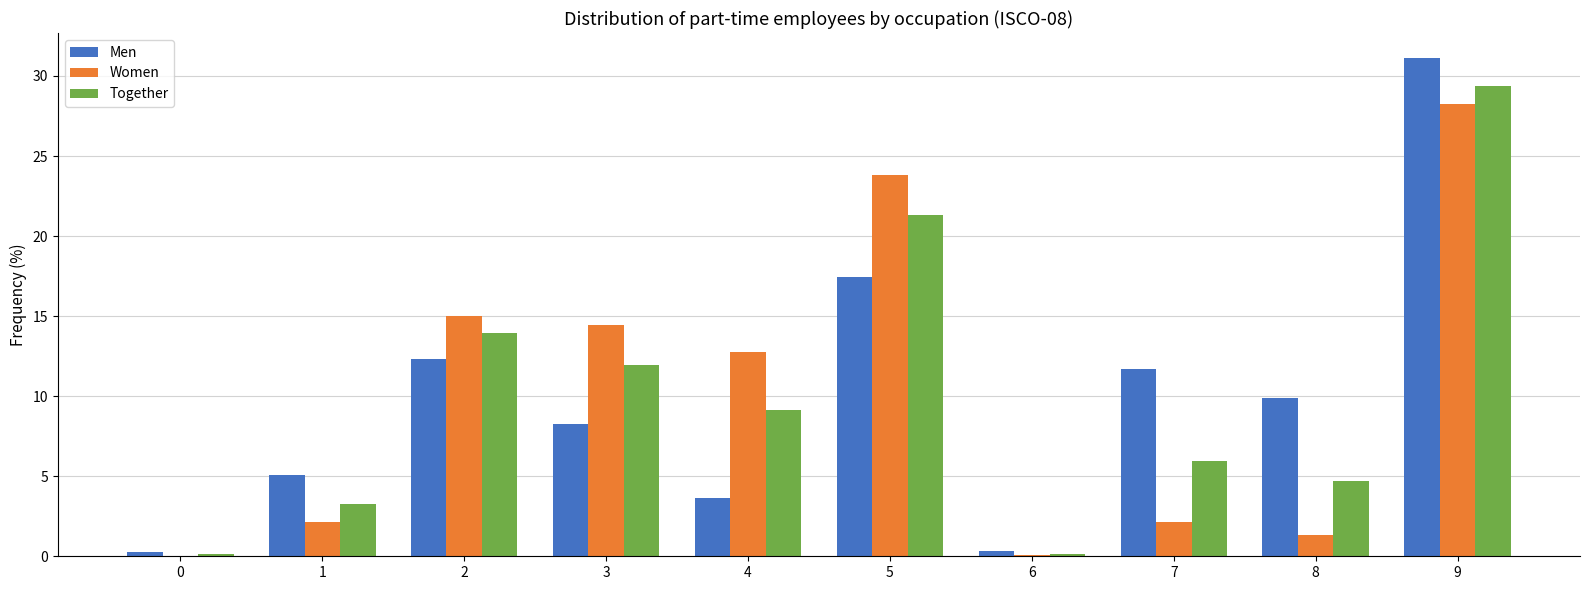

Count the number of data series in this chart.

3